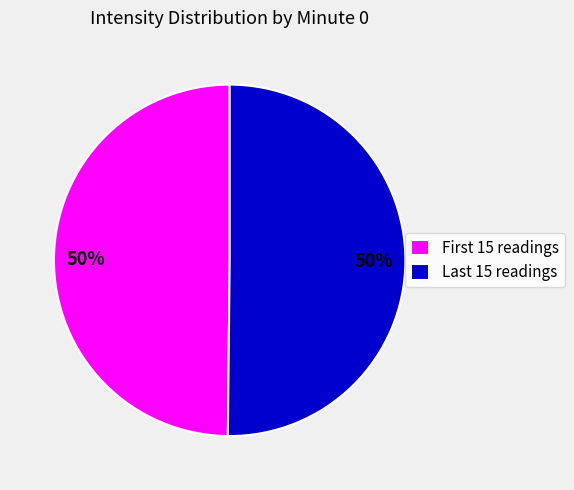

To the nearest percent, what is the average slice percentage?

50%